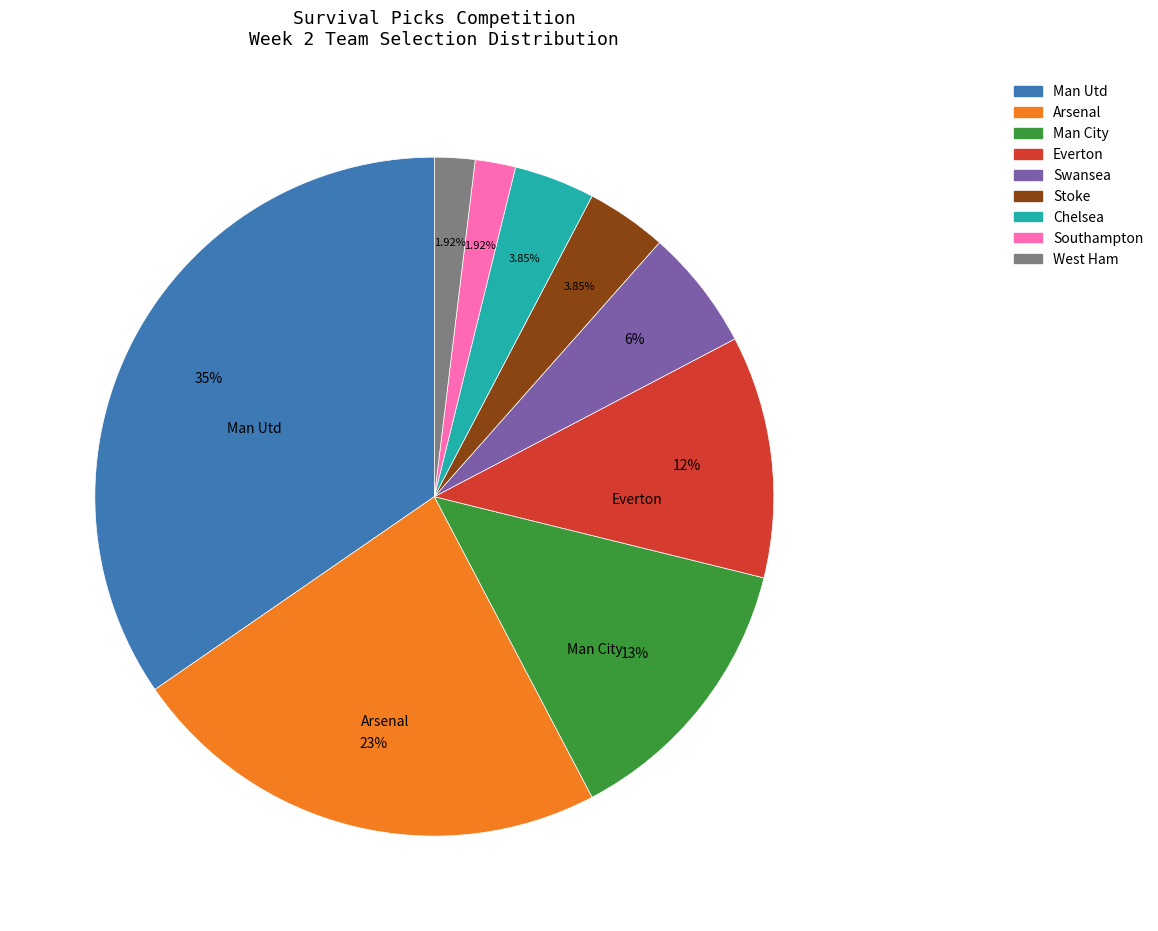

Is it true that Everton is 1% of the pie?

False